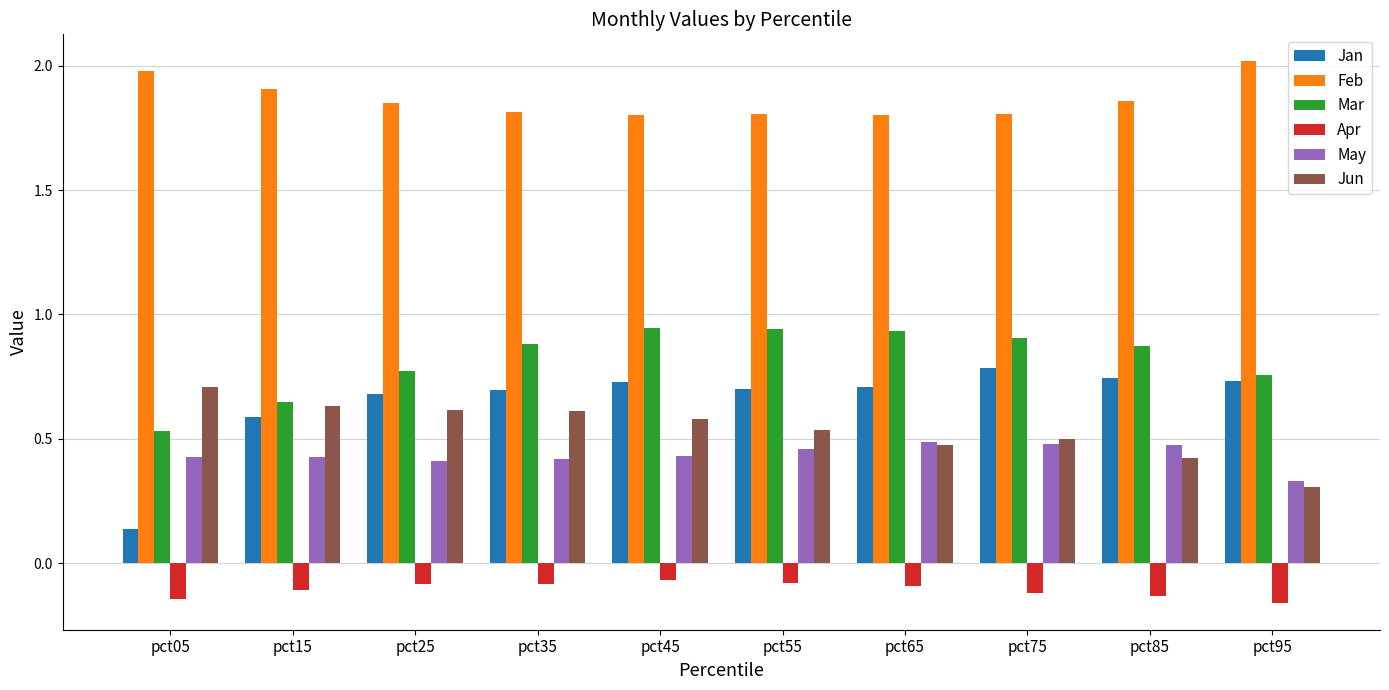

At which label is Mar closest to 0?

pct05